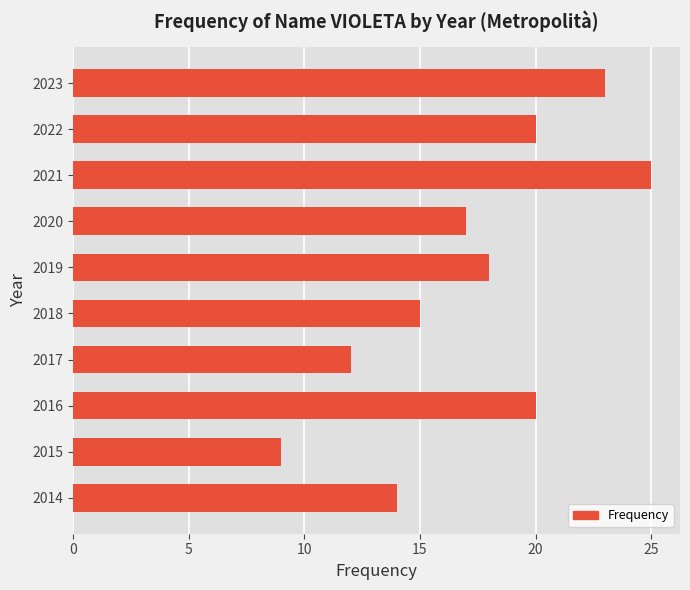

What is the value of the 10th bar from the top?

14